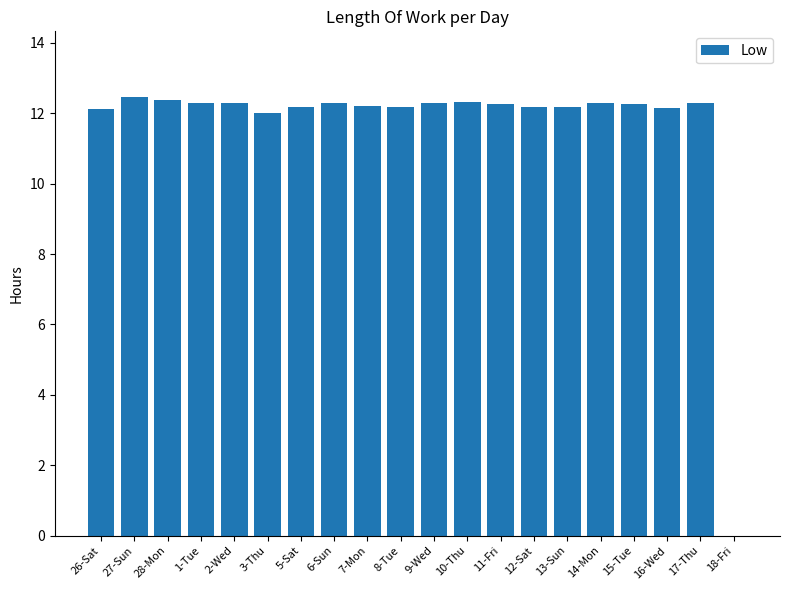

What is the average value?

11.6